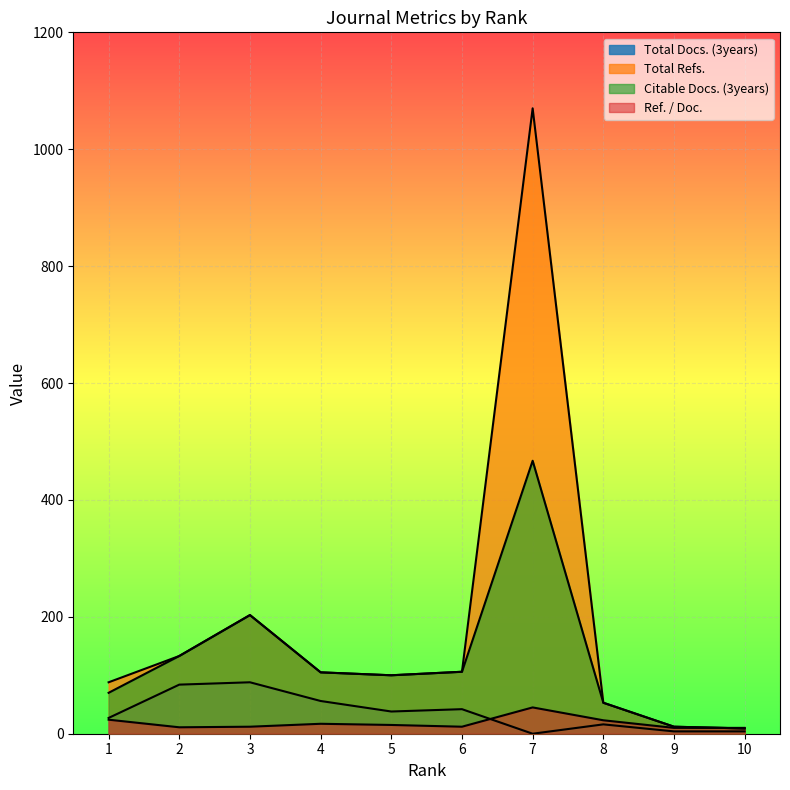

What is the average value of the Citable Docs. (3years) series?

126